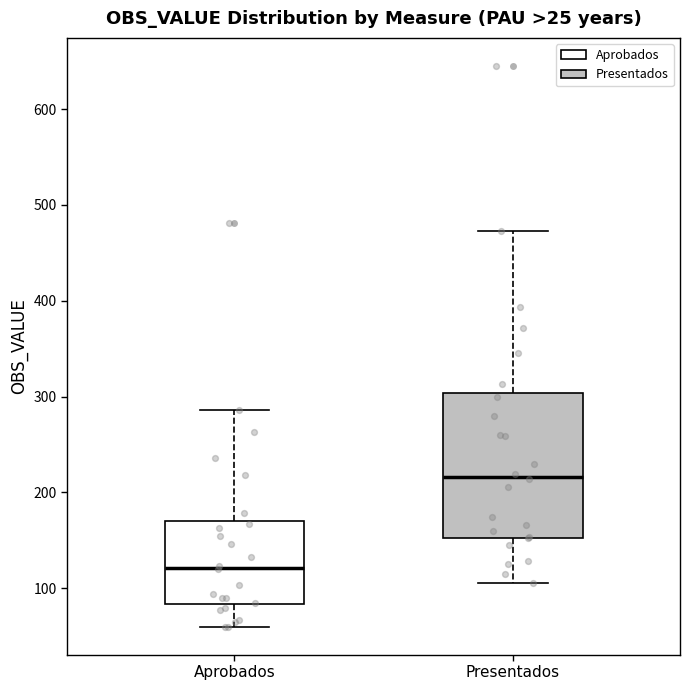

Reading left to right, read every box against the y-axis: the position of its median line, the range the box covers, and the ends of its whiskers. The values are not printed on the chart, so give them approximately, as read against the axis.

Aprobados: median 120, box 80 to 170, whiskers 60 to 290
Presentados: median 220, box 150 to 300, whiskers 110 to 470